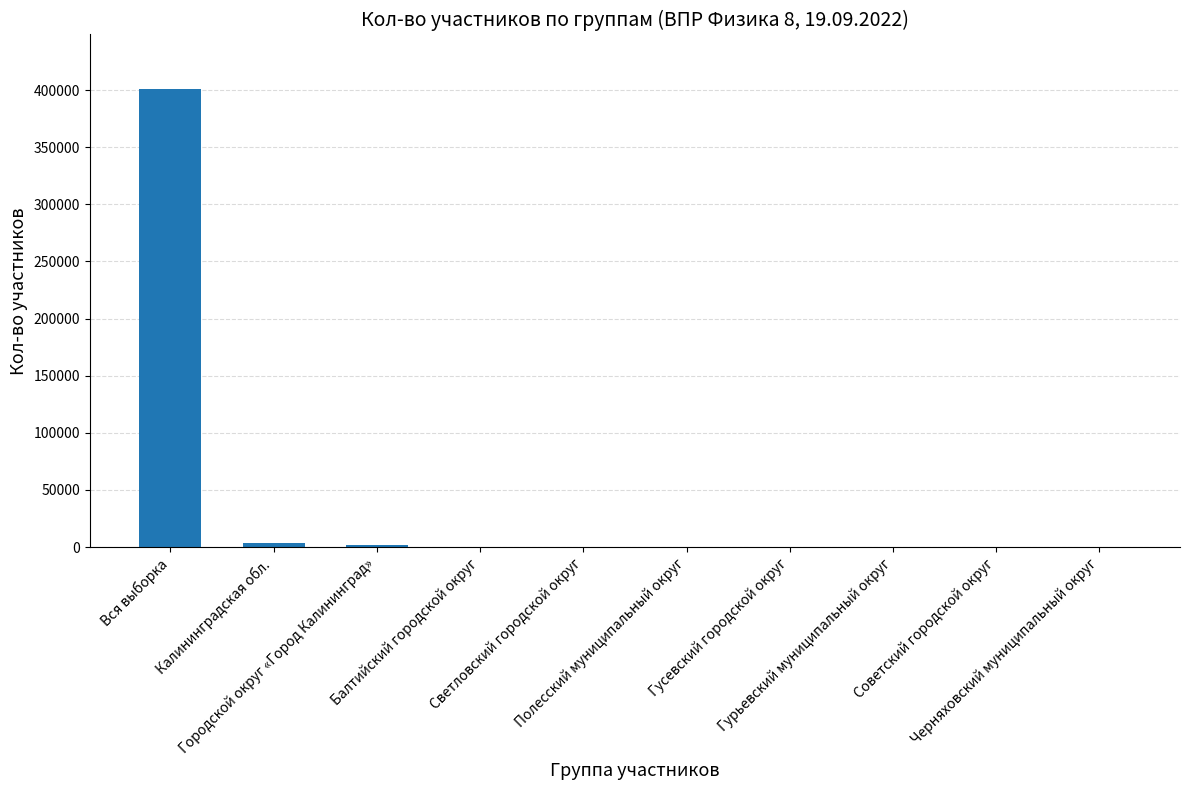

What is the greatest value displayed?

400608